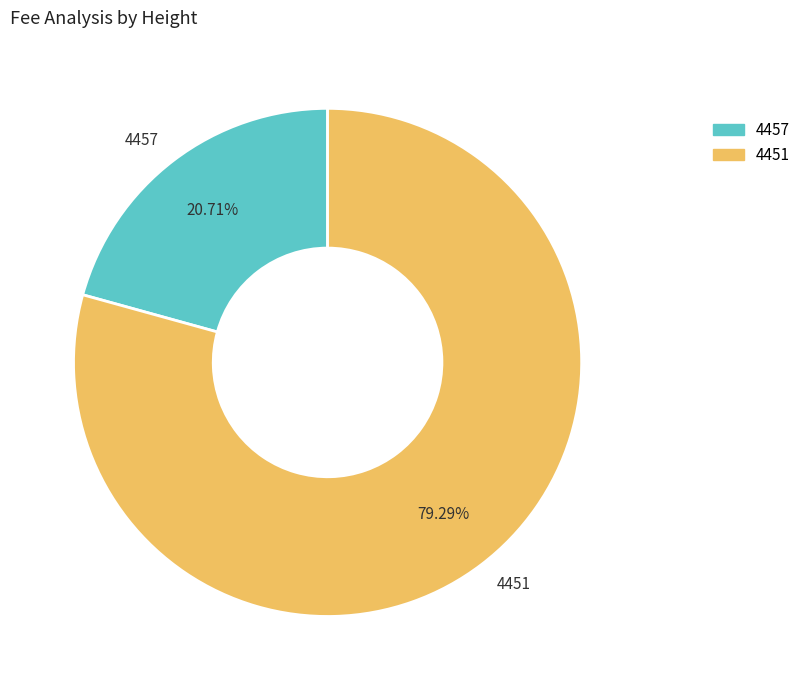

What percentage is NOT represented by 4451?

20.7%